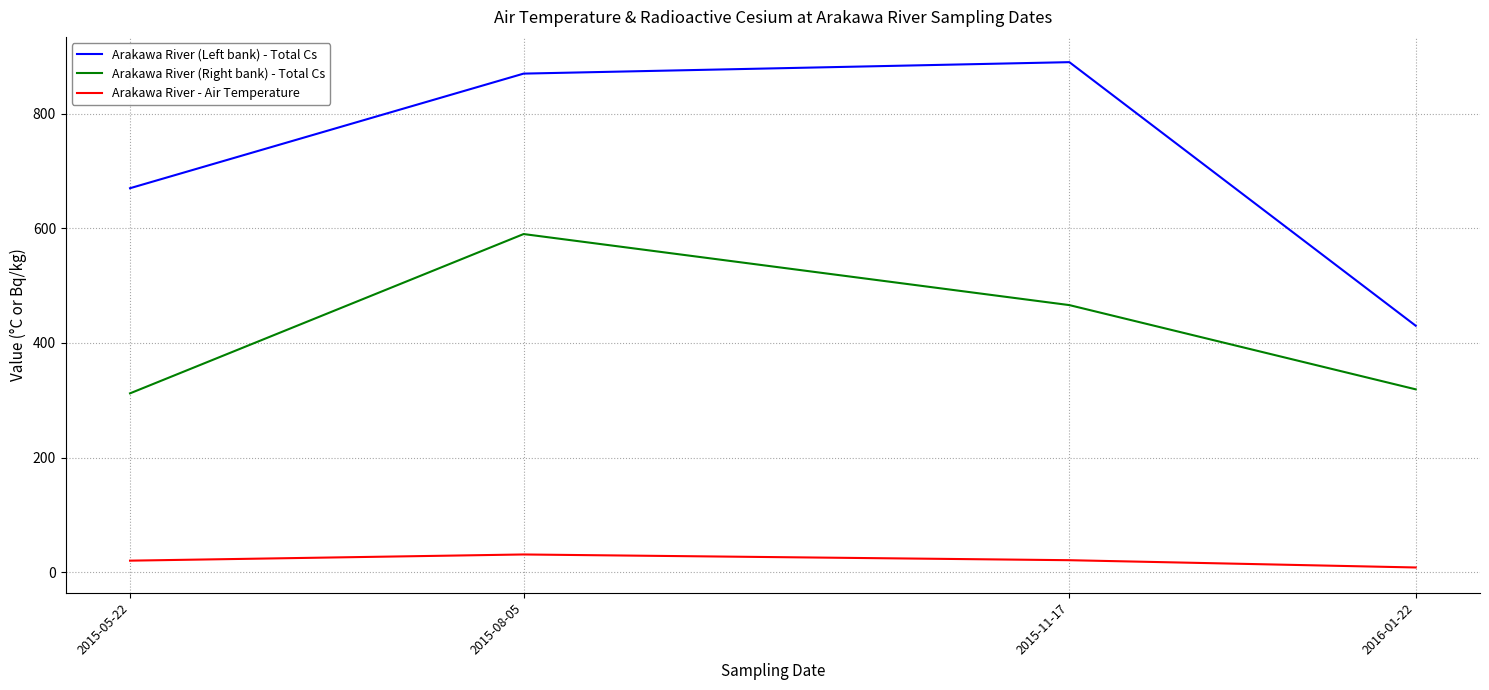

Does the chart have visible grid lines?

Yes